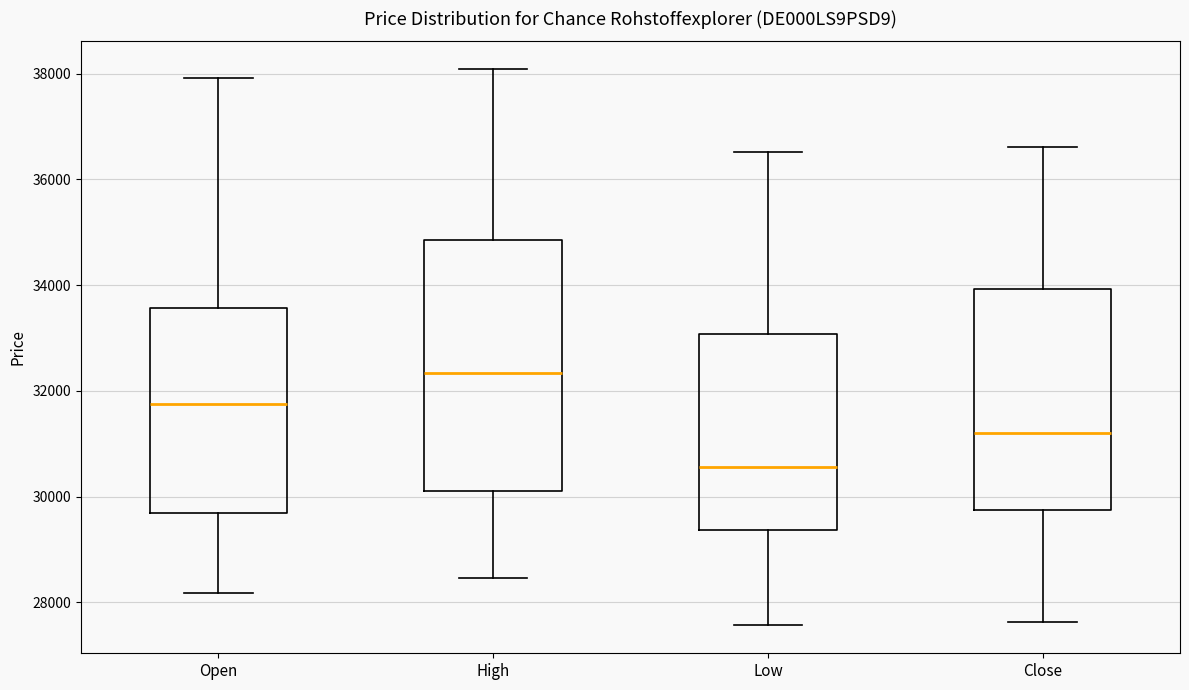

Where does the upper whisker of the box for High end on the y-axis? The values are not printed on the chart, so give them approximately, as read against the axis.

38000